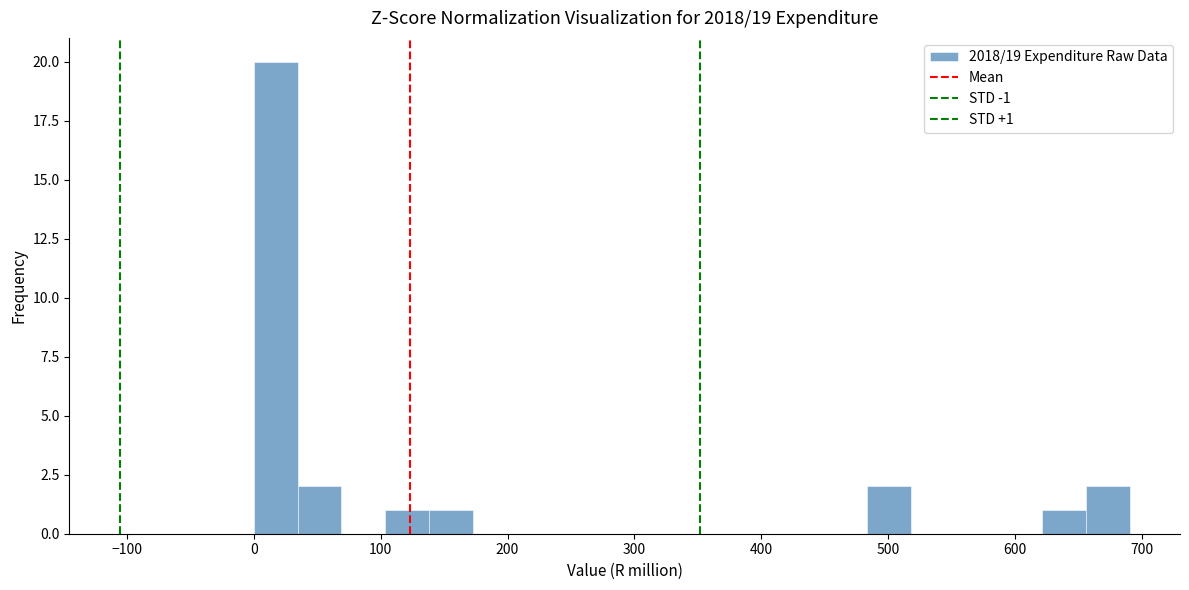

Read against the x-axis, roughly where is the centre of the tallest bar?

20